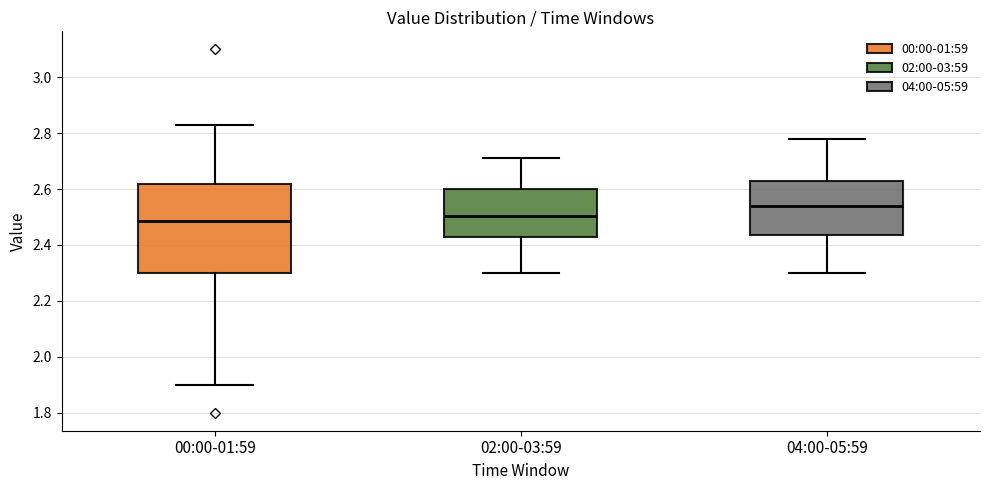

Reading left to right, transcribe this box plot: for each box, give where its median line is, the range the box spans, and where its two whiskers end, as read against the y-axis. The values are not printed on the chart, so give them approximately, as read against the axis.

00:00-01:59: median 2.48, box 2.30 to 2.62, whiskers 1.90 to 2.84
02:00-03:59: median 2.50, box 2.42 to 2.60, whiskers 2.30 to 2.72
04:00-05:59: median 2.54, box 2.44 to 2.64, whiskers 2.30 to 2.78